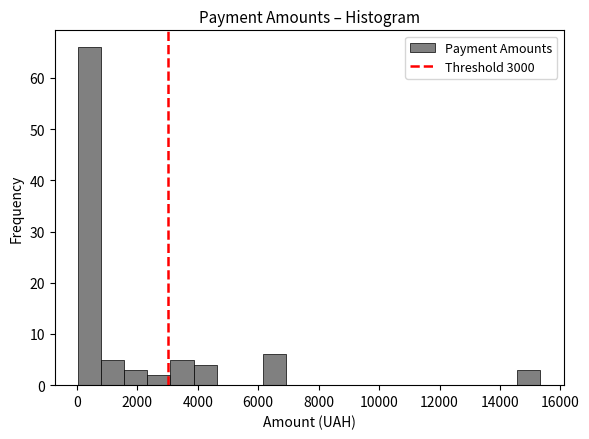

Read against the x-axis, roughly where is the centre of the tallest bar?

400